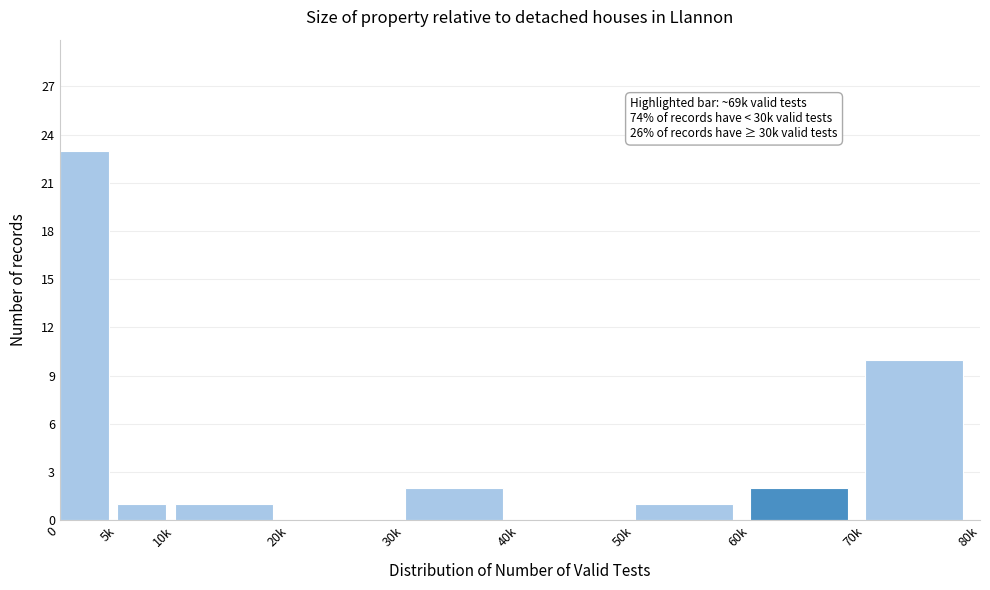

Reading left to right, what are all the values shown in this chart?

0=23	5k=1	10k=1	20k=0	30k=2	40k=0	50k=1	60k=2	70k=10